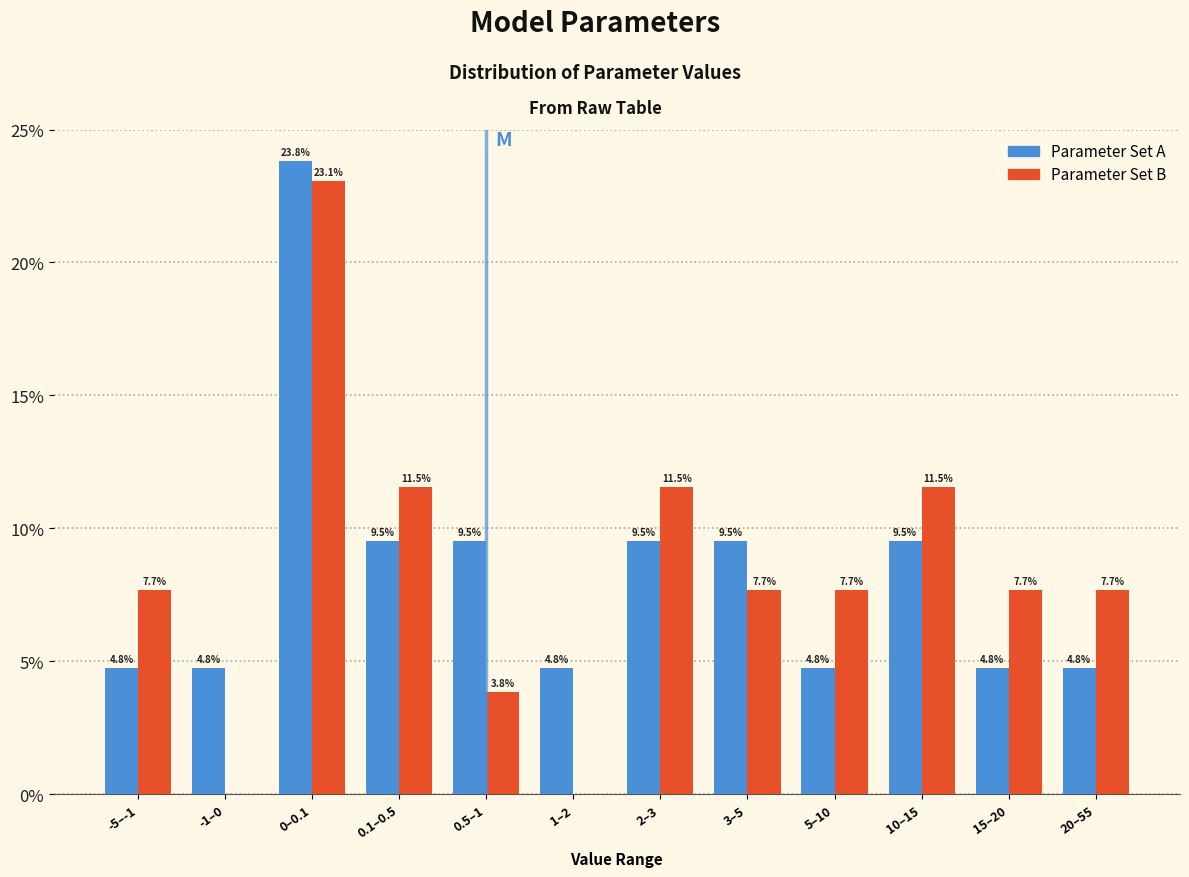

Reading left to right, transcribe all the data shown in this chart.

Parameter Set A: -5–-1=4.8	-1–0=4.8	0–0.1=23.8	0.1–0.5=9.5	0.5–1=9.5	1–2=4.8	2–3=9.5	3–5=9.5	5–10=4.8	10–15=9.5	15–20=4.8	20–55=4.8
Parameter Set B: -5–-1=7.7	-1–0=0.0	0–0.1=23.1	0.1–0.5=11.5	0.5–1=3.8	1–2=0.0	2–3=11.5	3–5=7.7	5–10=7.7	10–15=11.5	15–20=7.7	20–55=7.7